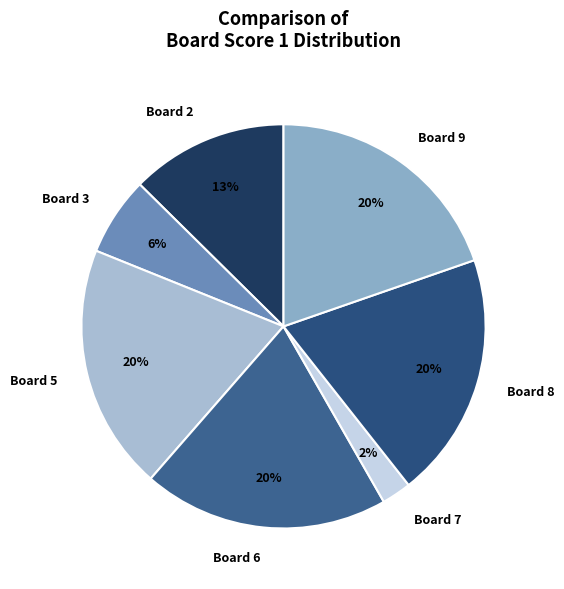

Is there any slice that represents more than half of the pie?

No